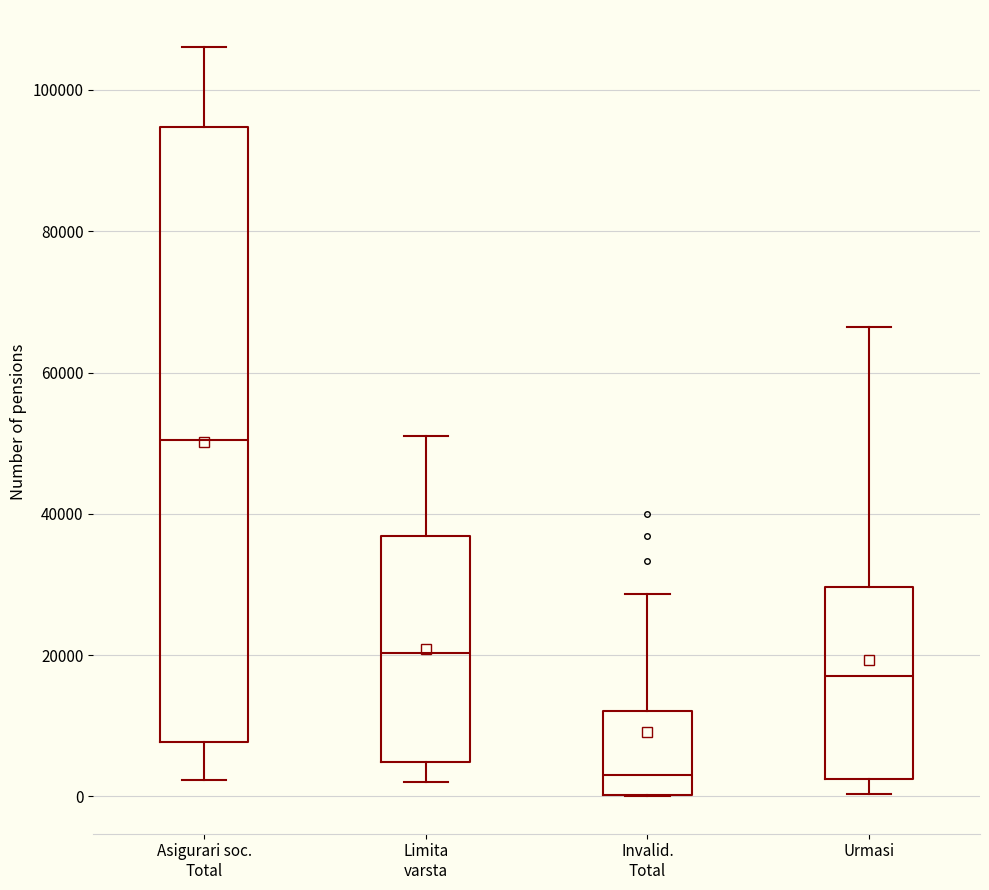

Reading left to right, transcribe this box plot: for each box, give where its median line is, the range the box spans, and where its two whiskers end, as read against the y-axis. The values are not printed on the chart, so give them approximately, as read against the axis.

Asigurari soc. Total: median 50000, box 8000 to 94000, whiskers 2000 to 106000
Limita varsta: median 20000, box 4000 to 36000, whiskers 2000 to 50000
Invalid. Total: median 2000, box 0 to 12000, whiskers 0 to 28000
Urmasi: median 18000, box 2000 to 30000, whiskers 0 to 66000